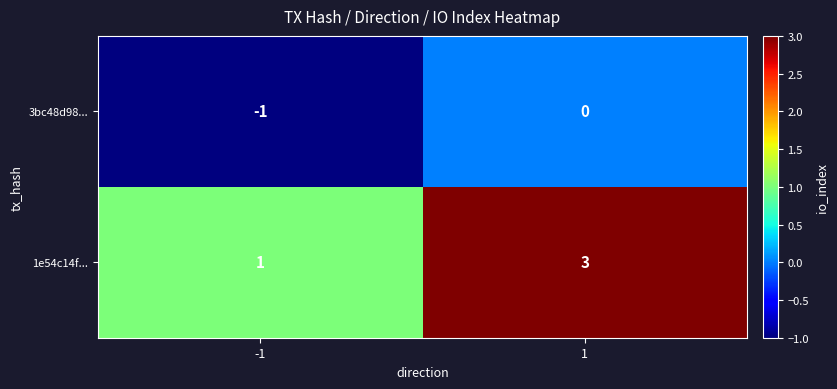

What is the sum of all 1e54c14f... values?

4